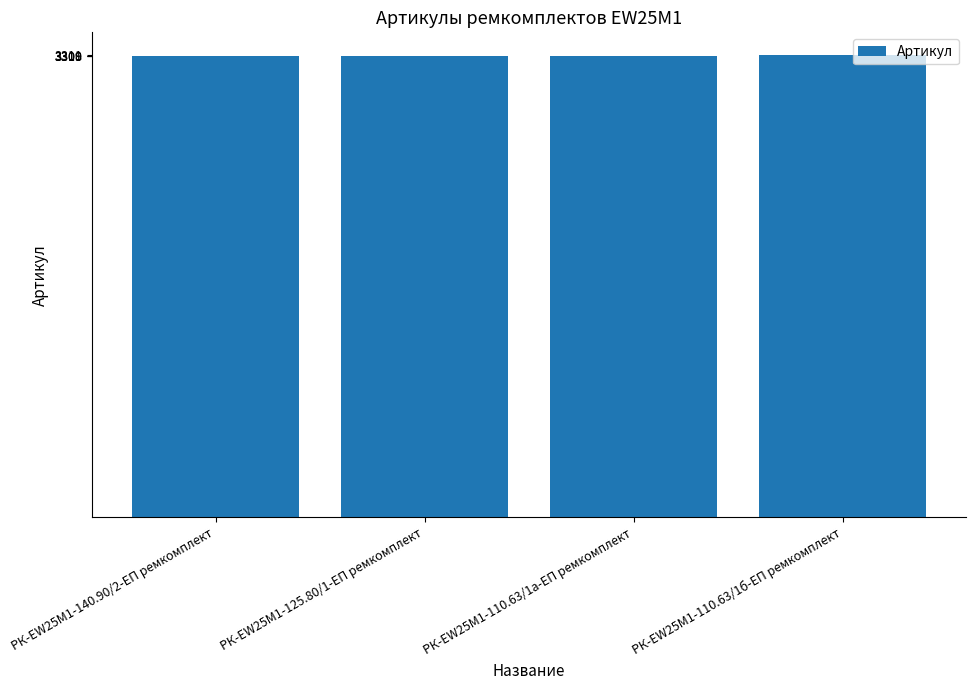

The value at РК-EW25M1-110.63/1а-ЕП ремкомплект is 3310. True or false?

True